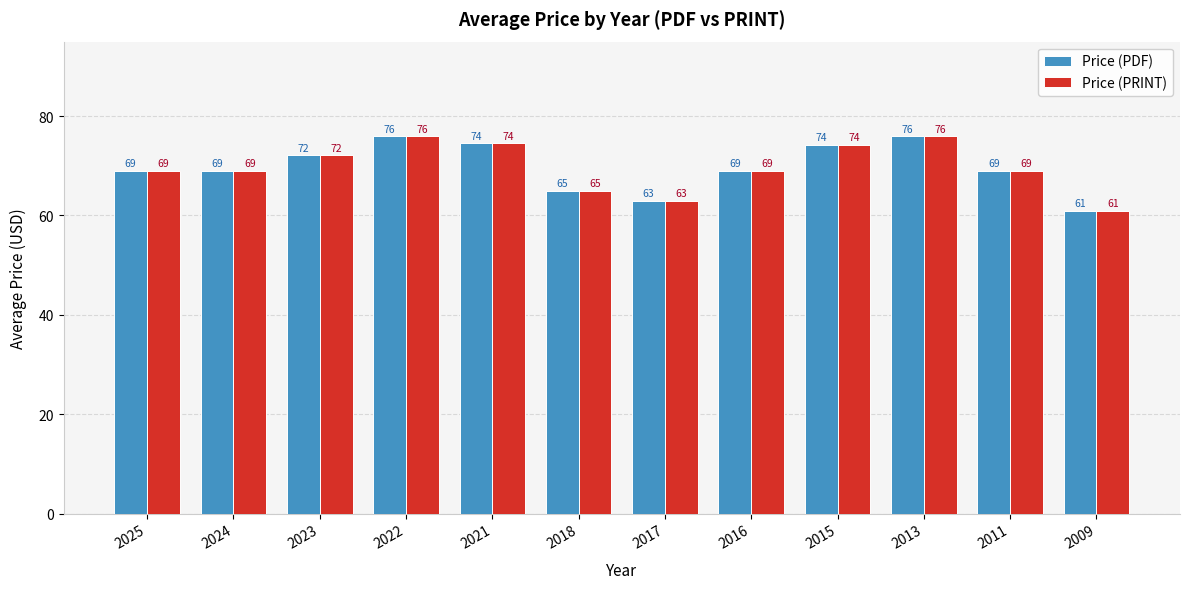

What is the value of the Price (PRINT) bar at the 10th from the left?

76.0